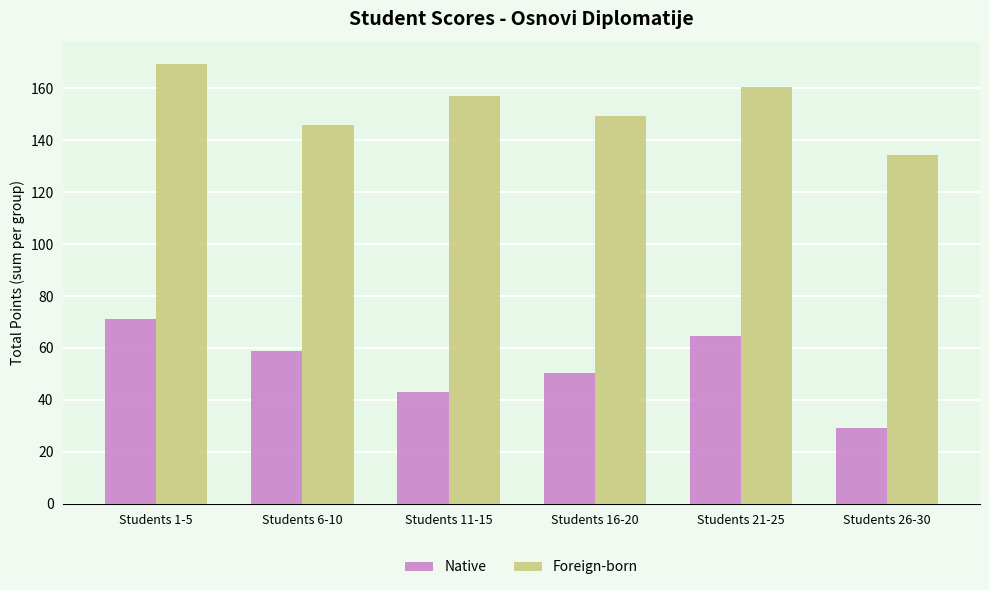

What is the minimum value for Foreign-born?

134.5